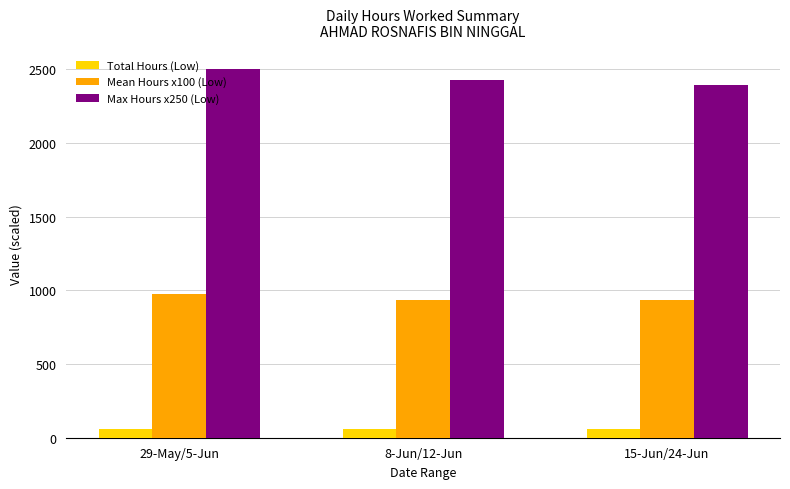

At which category is the sum across all series the highest?

29-May/5-Jun